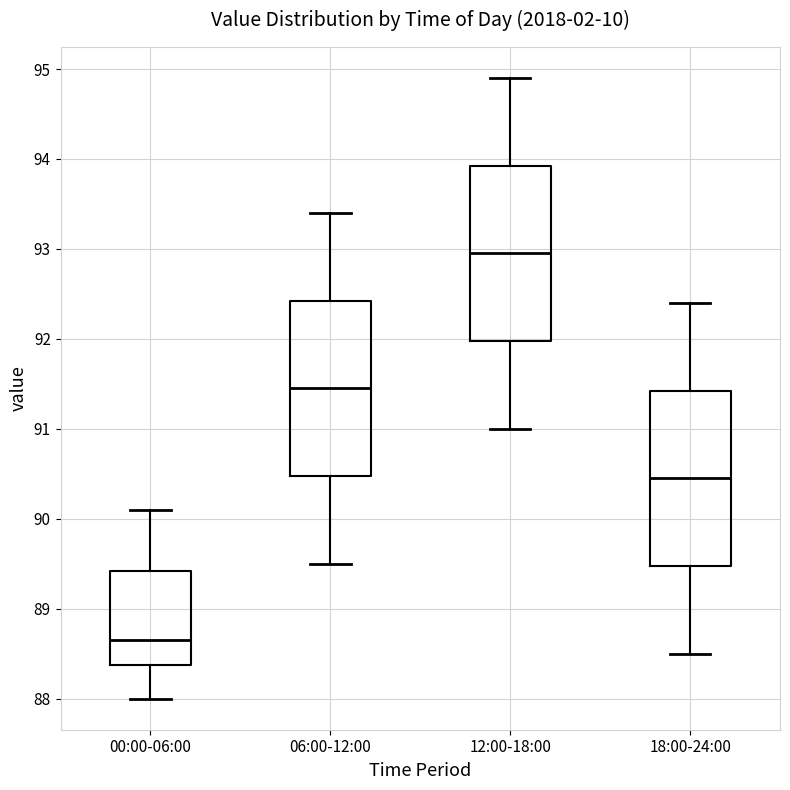

Reading left to right, transcribe this box plot: for each box, give where its median line is, the range the box spans, and where its two whiskers end, as read against the y-axis. The values are not printed on the chart, so give them approximately, as read against the axis.

00:00-06:00: median 88.7, box 88.4 to 89.4, whiskers 88.0 to 90.1
06:00-12:00: median 91.5, box 90.5 to 92.4, whiskers 89.5 to 93.4
12:00-18:00: median 93.0, box 92.0 to 93.9, whiskers 91.0 to 94.9
18:00-24:00: median 90.5, box 89.5 to 91.4, whiskers 88.5 to 92.4